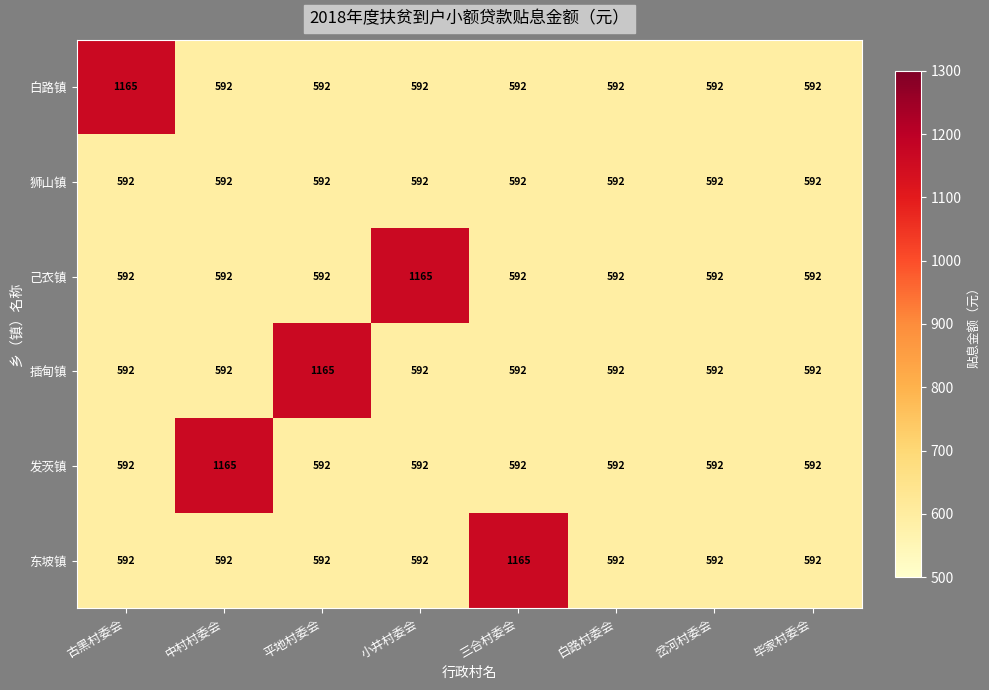

At which label does 发茨镇 reach its peak?

中村村委会